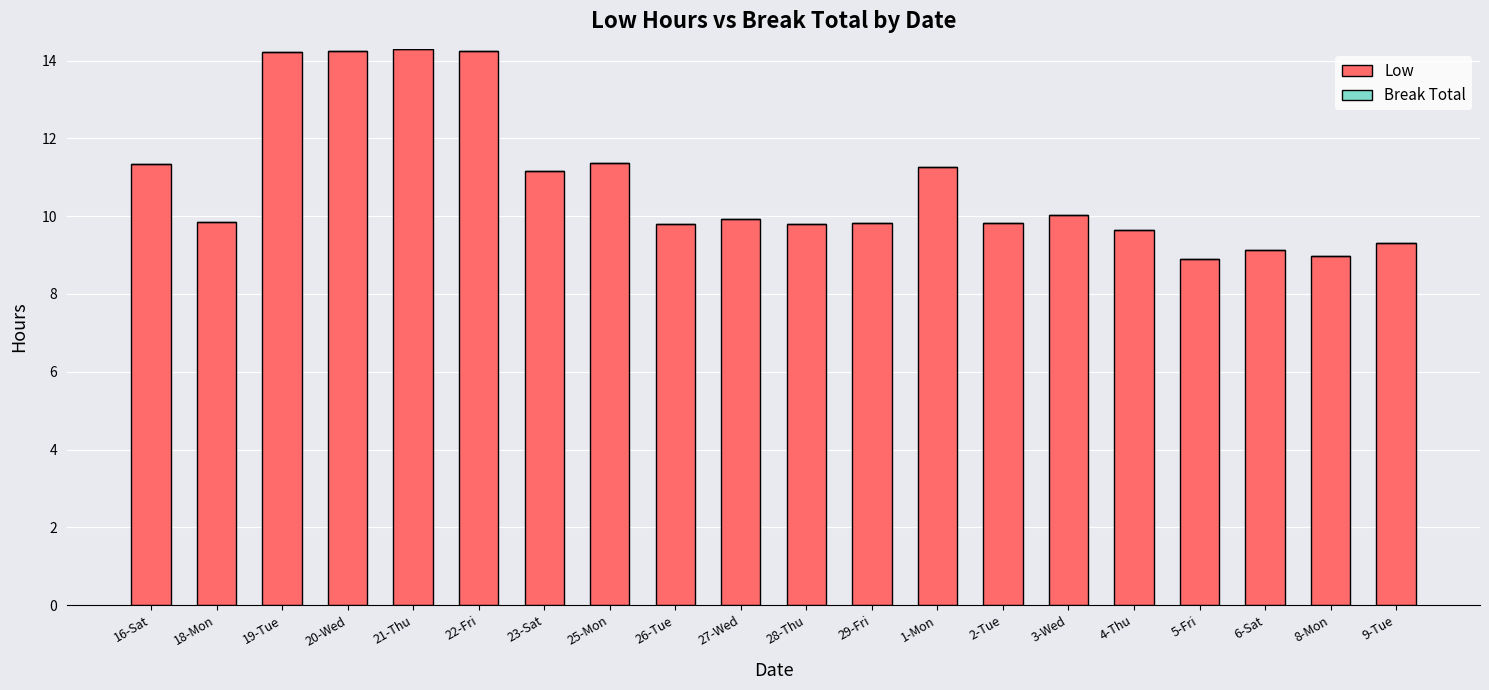

What is the smallest value displayed?

8.9